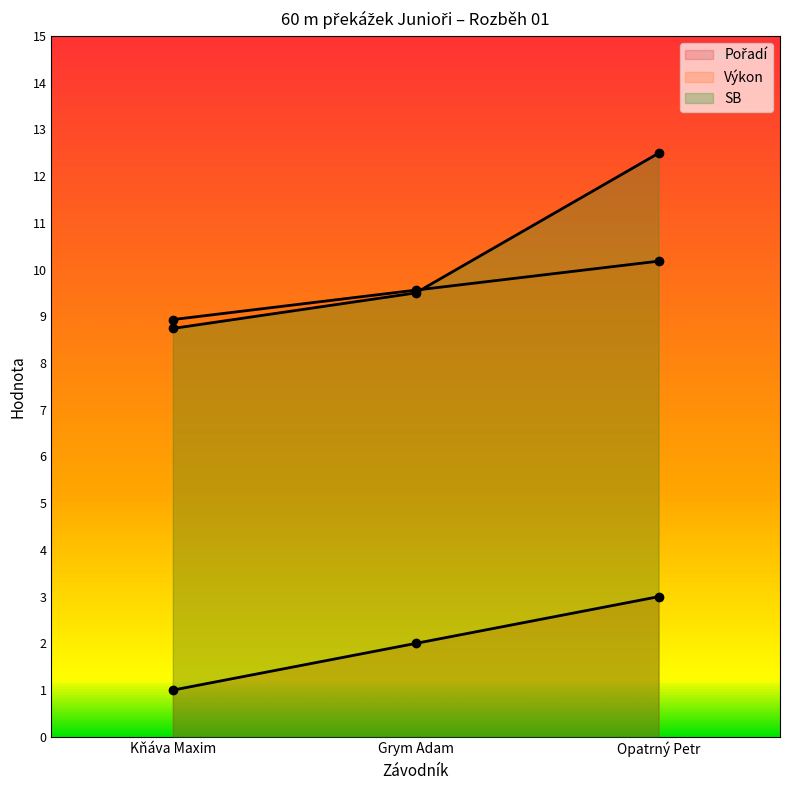

At which label does Pořadí first exceed 2?

Opatrný Petr